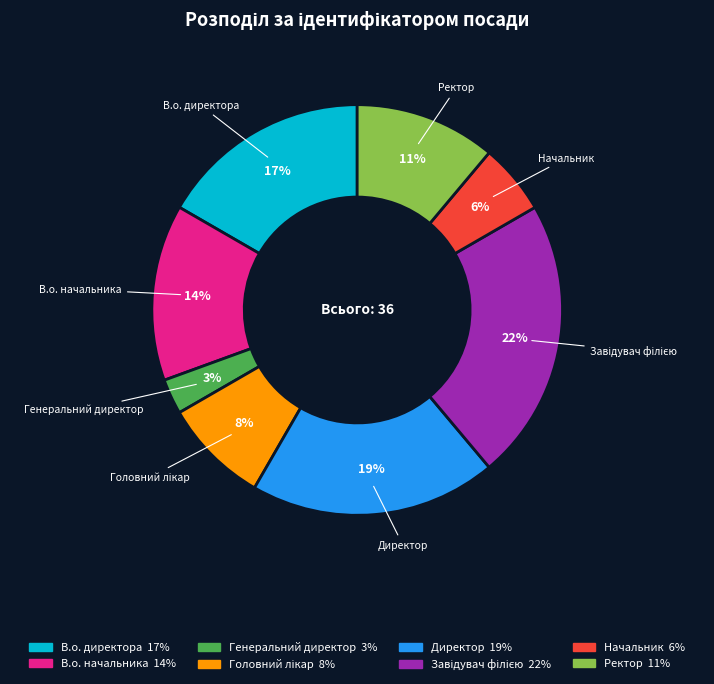

What percentage is the Ректор slice, to the nearest percent?

11%